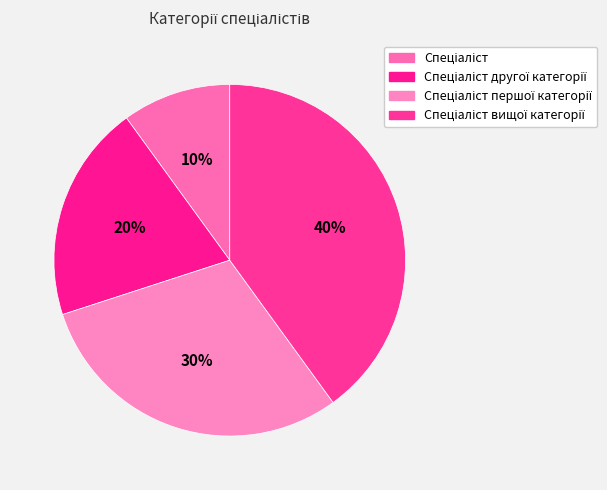

To the nearest percent, what is the difference between the largest and smallest slice percentages?

30%